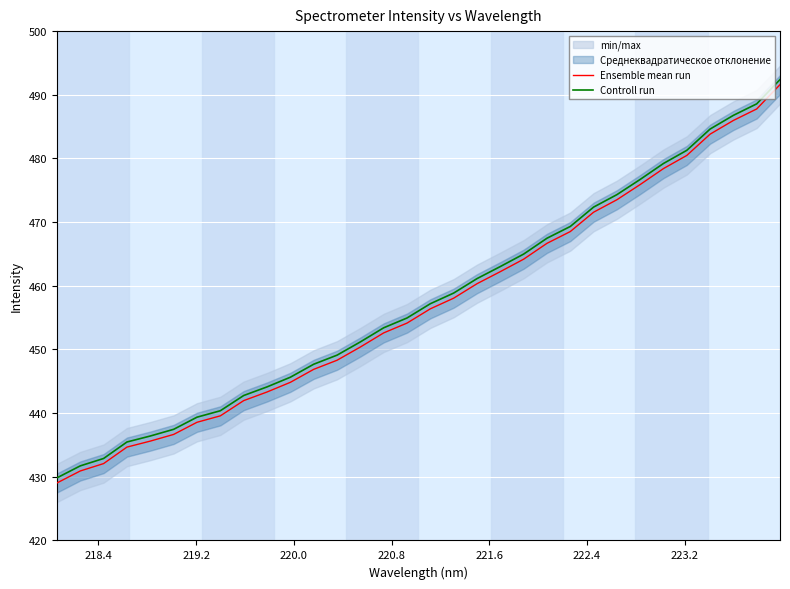

What is the lowest value of the Ensemble mean run series?

429.0